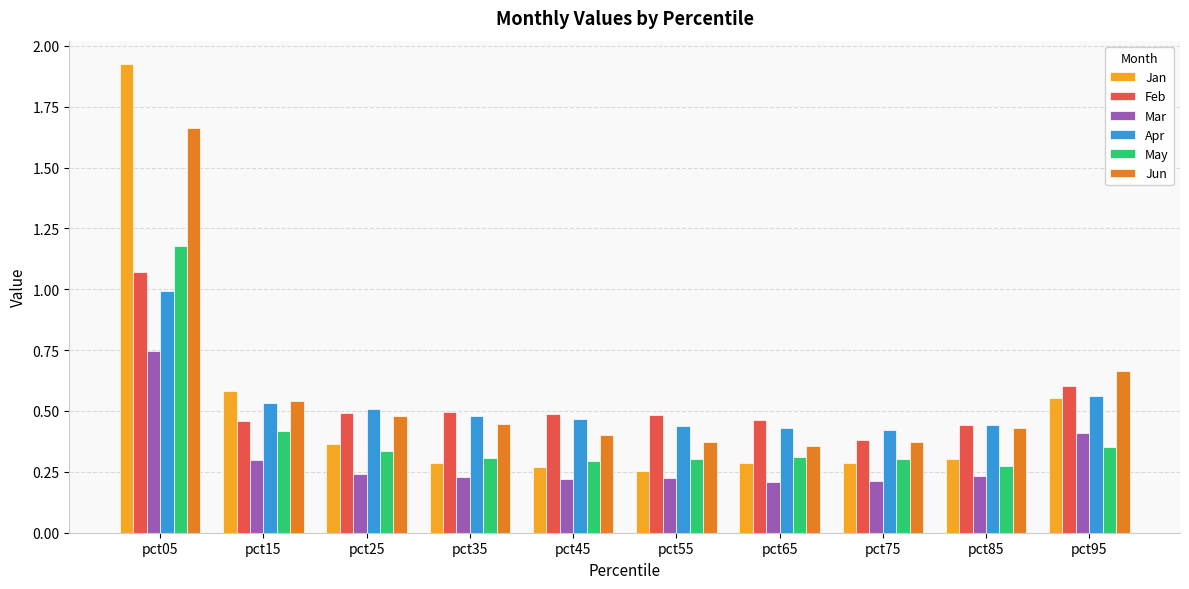

Read the Apr value at pct05.

1.0